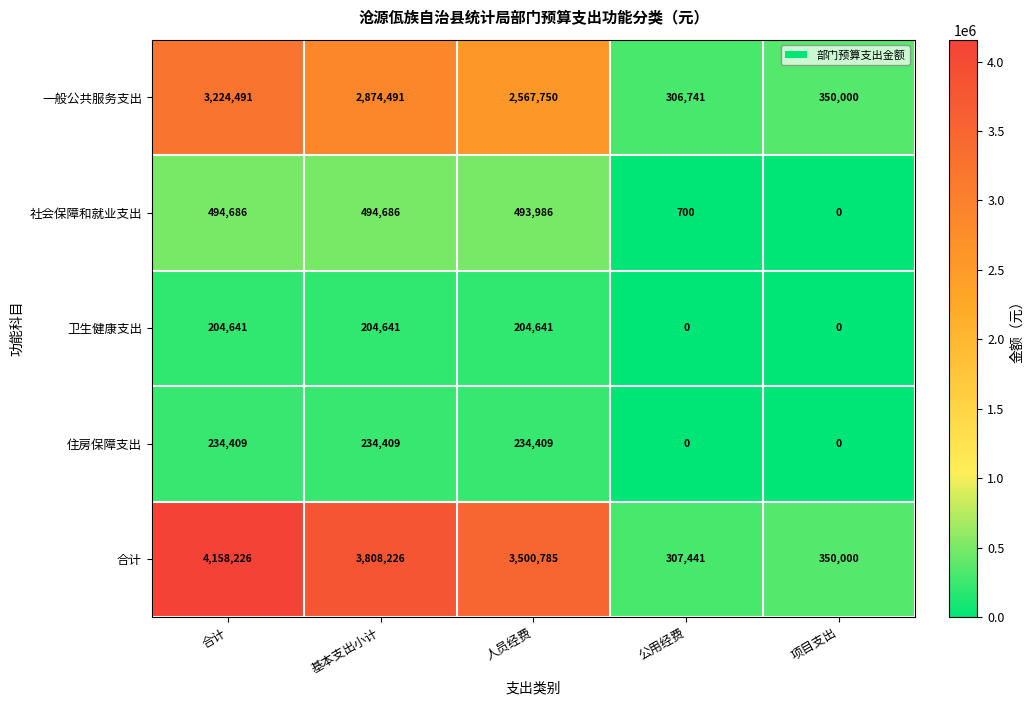

What is the difference between the 社会保障和就业支出 values at 项目支出 and 人员经费?

493986